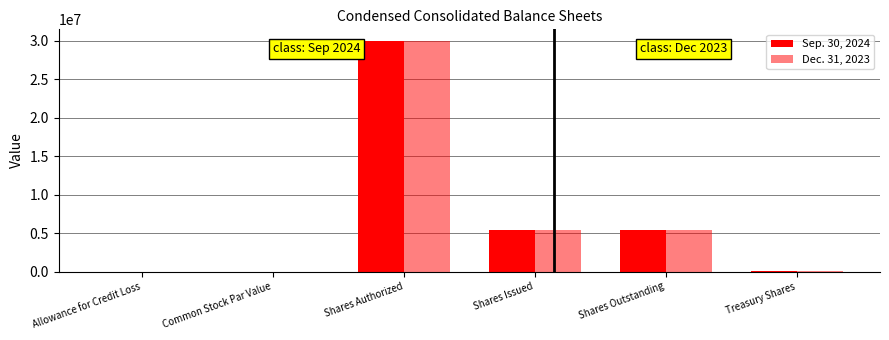

Does the chart contain stacked bars?

No